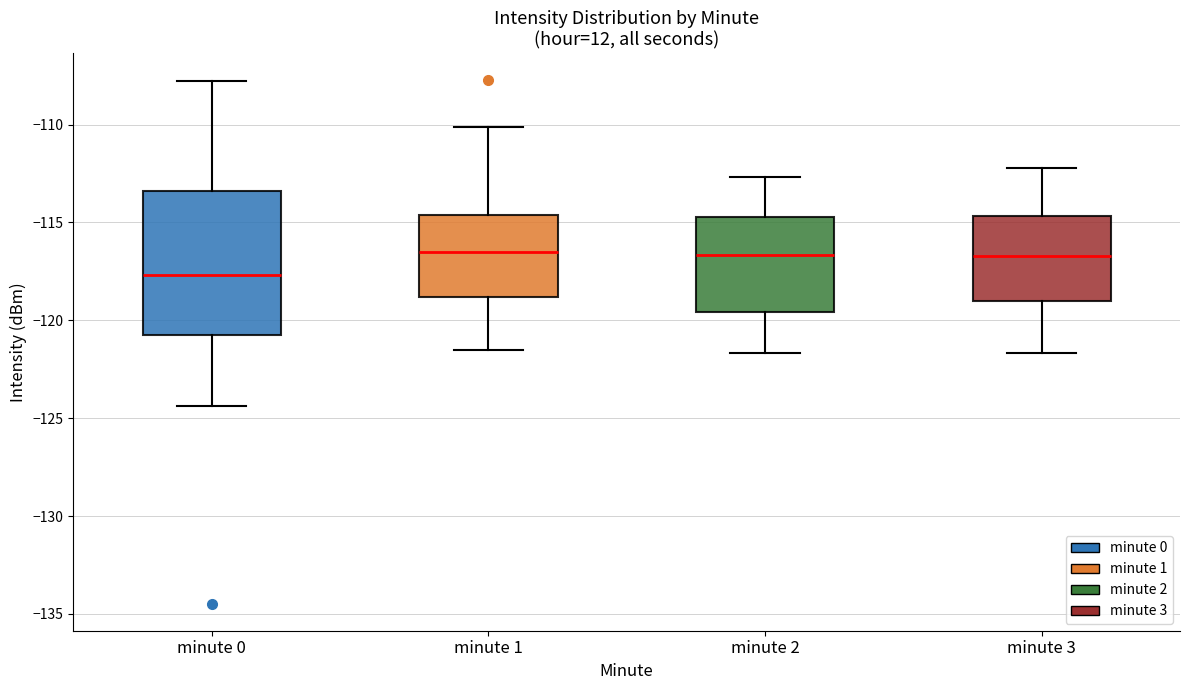

Where is the upper edge of the box for minute 2 on the y-axis? The values are not printed on the chart, so give them approximately, as read against the axis.

-114.5